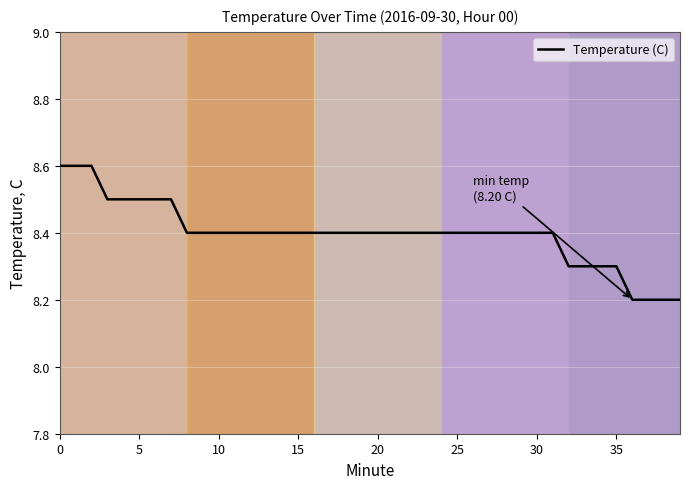

What is the minimum value shown in the chart?

8.2